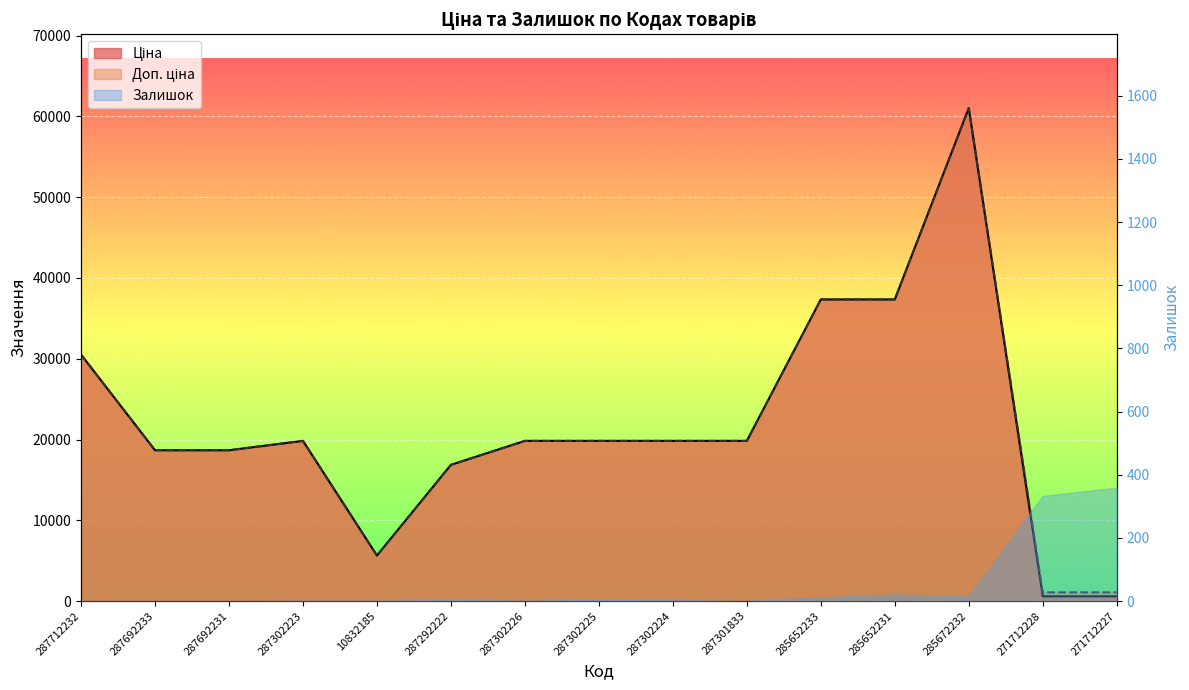

At which label does Доп. ціна first exceed 19831?

287712232